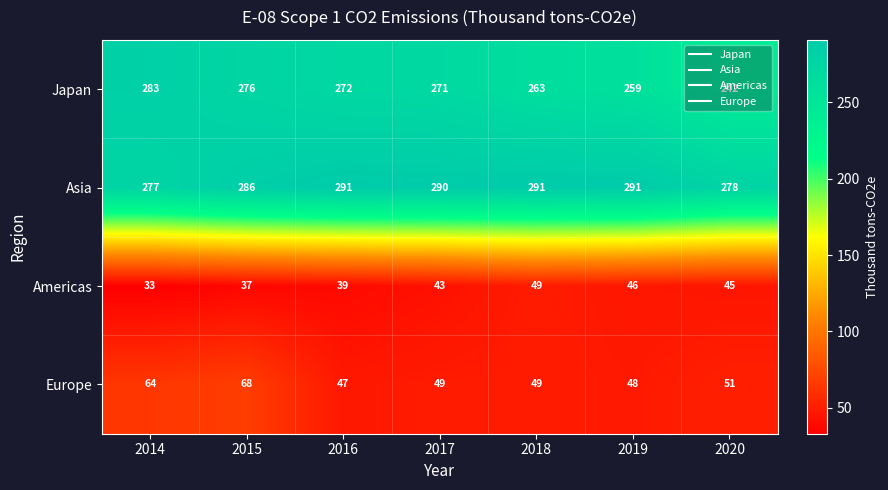

Which series changed the most between 2015 and 2017?

Europe